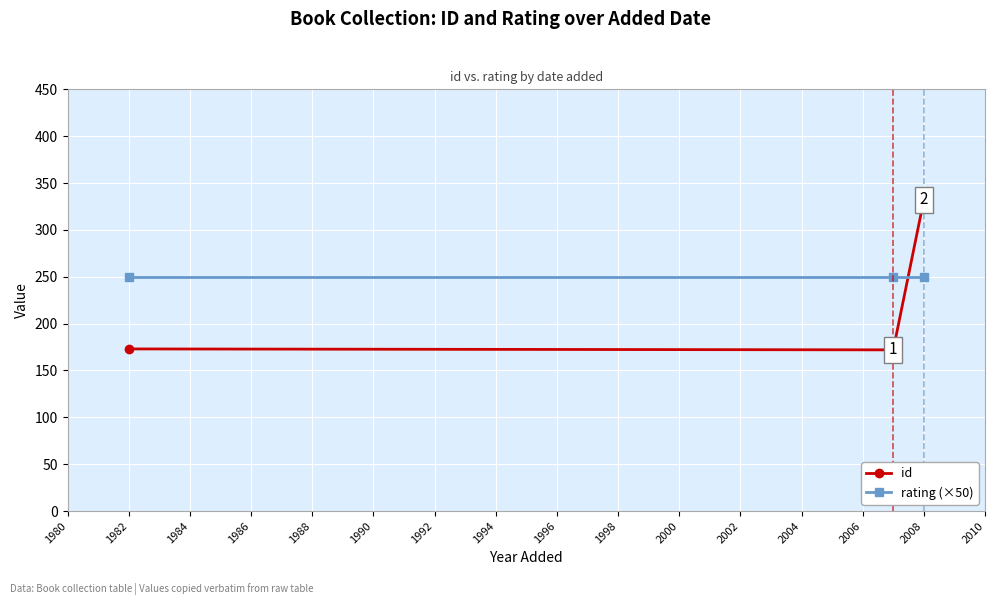

Reading left to right, transcribe all the data shown in this chart.

id: 173	172	332
rating (×50): 250	250	250